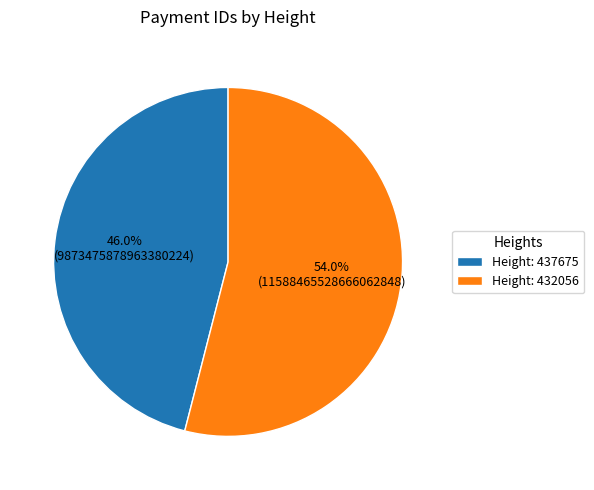

What percentage do Height: 432056 and Height: 437675 together represent?

100.0%